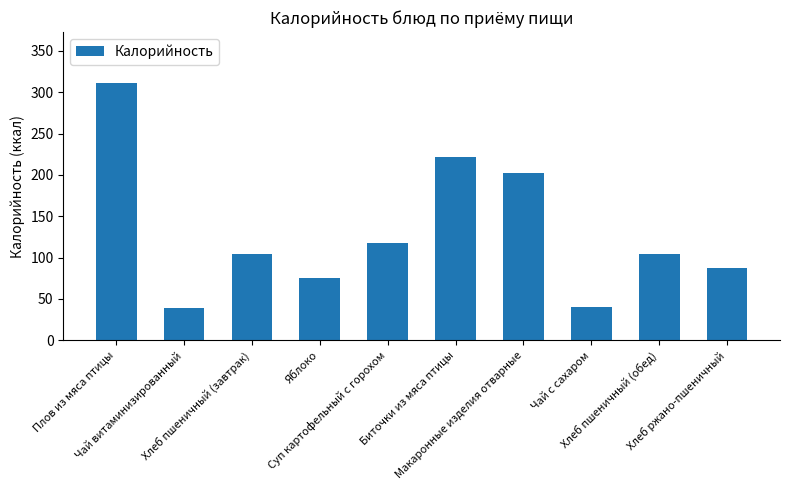

Is it true that the value at Плов из мяса птицы is 214.8?

False